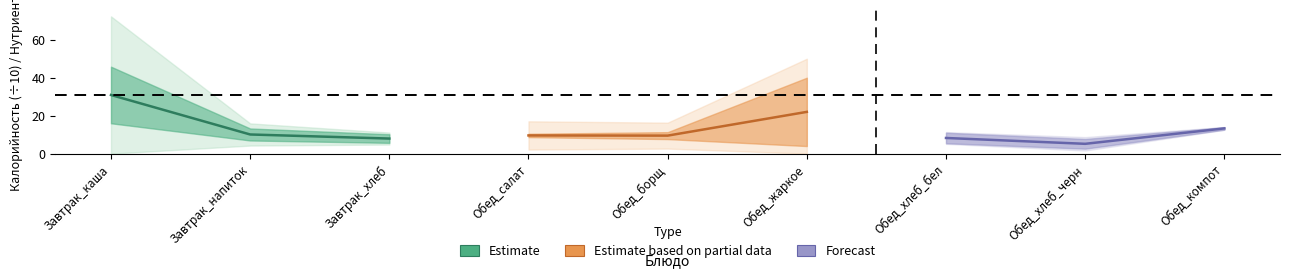

At how many categories does at least one series exceed 26?

1